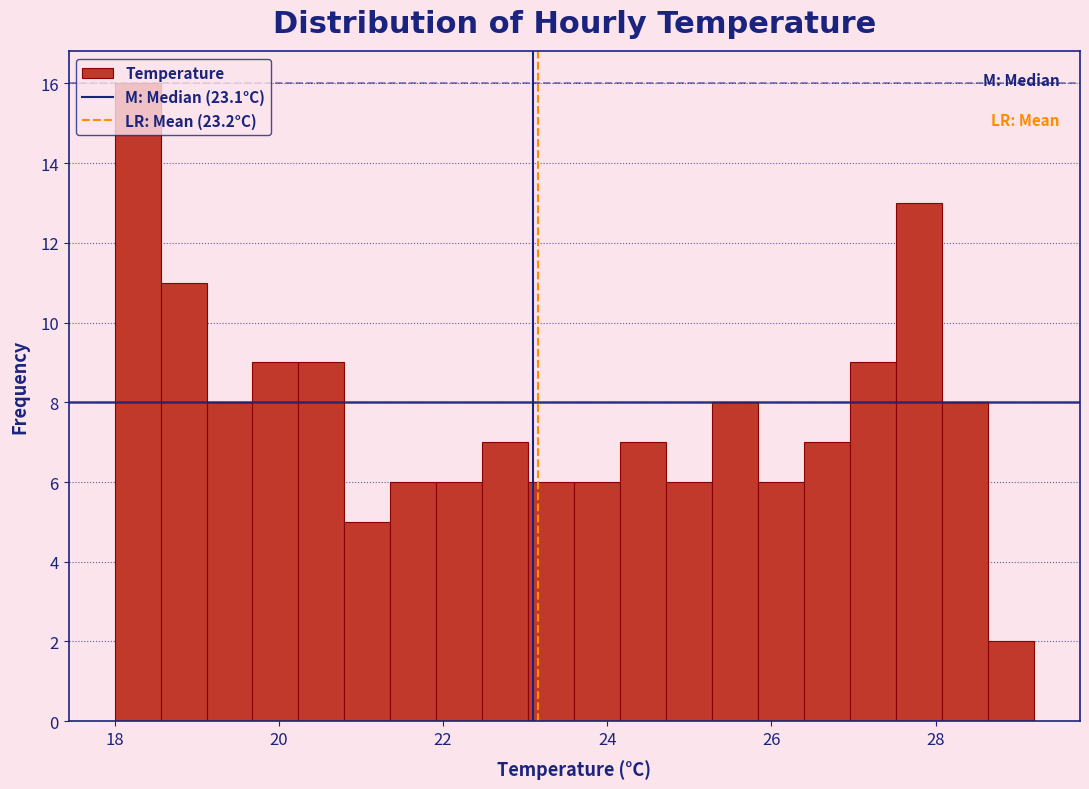

Around what value on the x-axis is the tallest bar? Give the approximate position of its centre, as read against the axis.

18.2